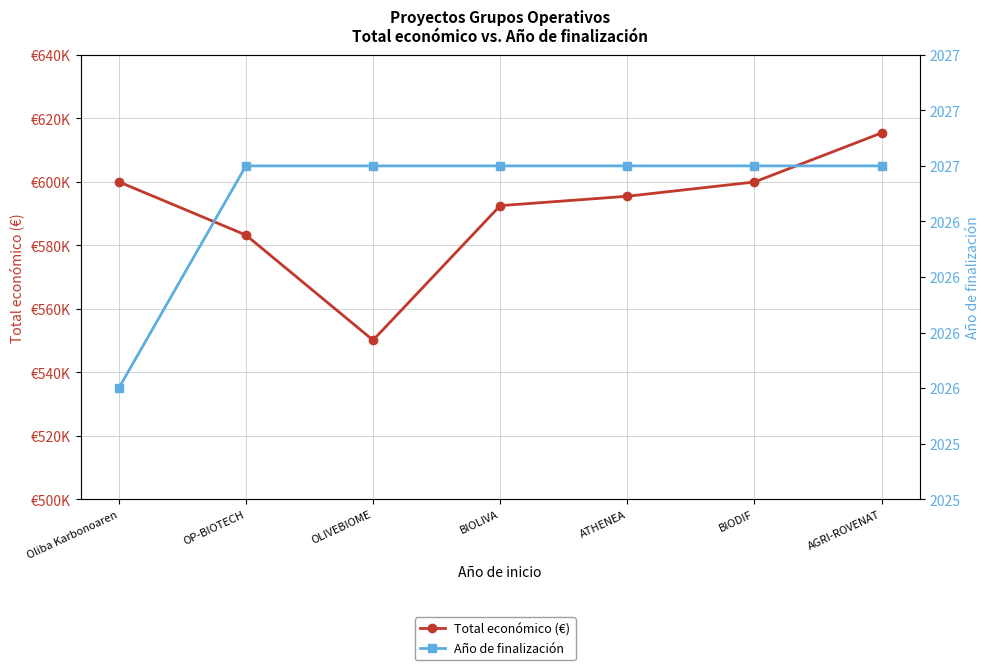

The Total económico (€) series shows 615375 at AGRI-ROVENAT. True or false?

True